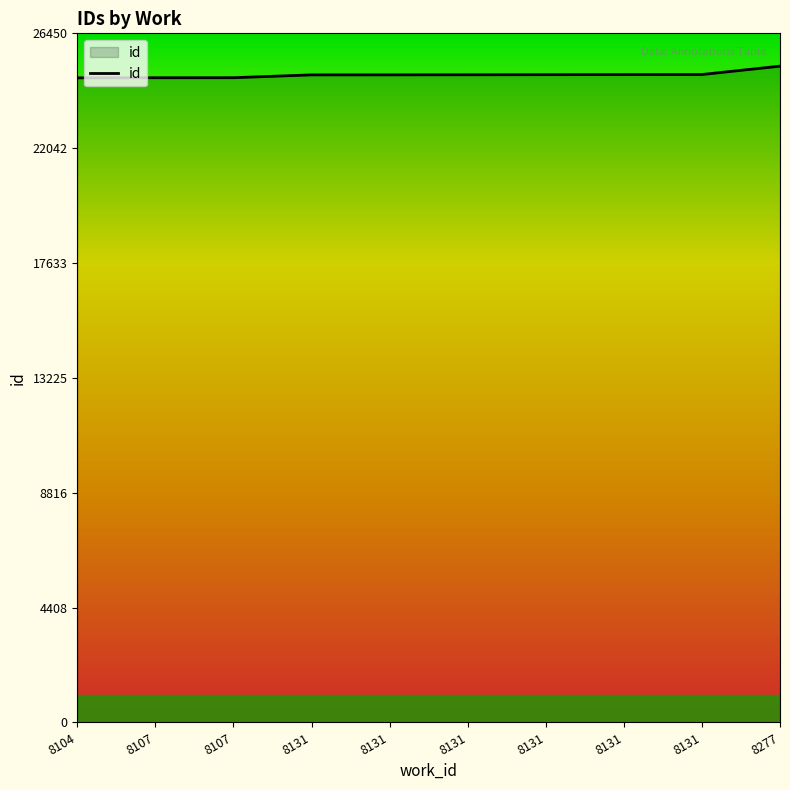

What is the value of the 5th point from the left?

24856